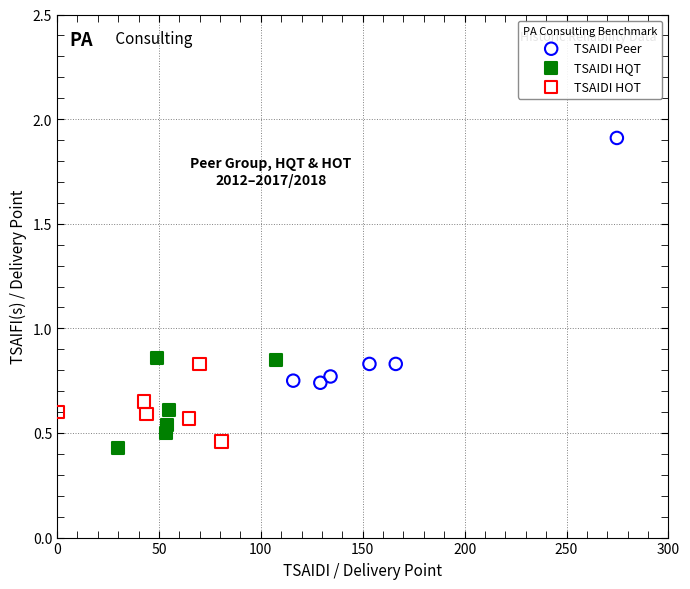

What are all the series names shown in the legend?

TSAIDI Peer, TSAIDI HQT, TSAIDI HOT